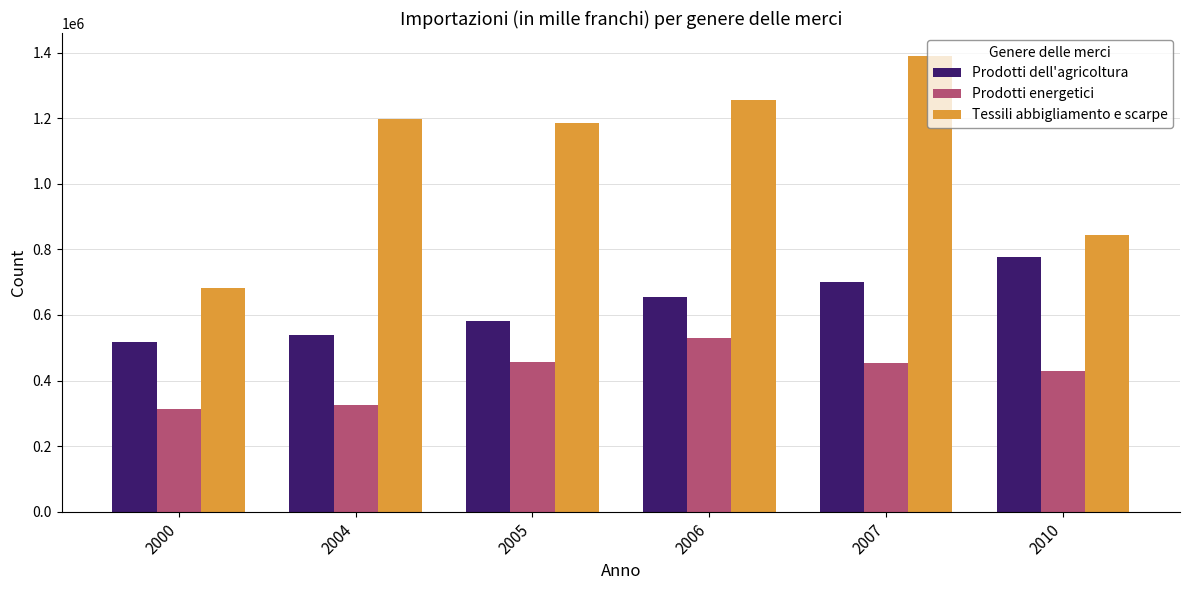

What are all the series names shown in the legend?

Prodotti dell'agricoltura, Prodotti energetici, Tessili abbigliamento e scarpe